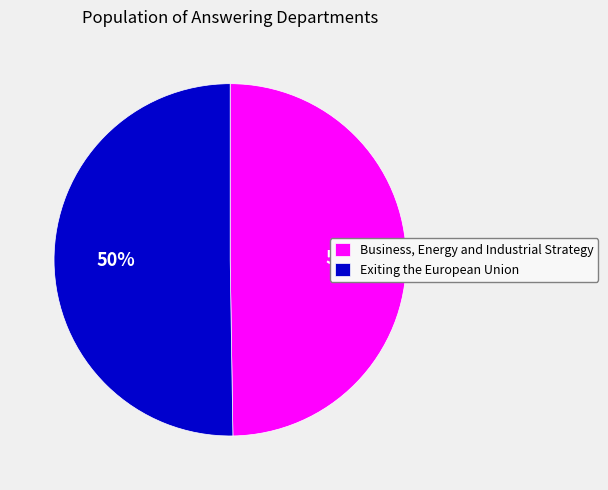

What percentage is the Exiting the European Union slice, to the nearest percent?

50%